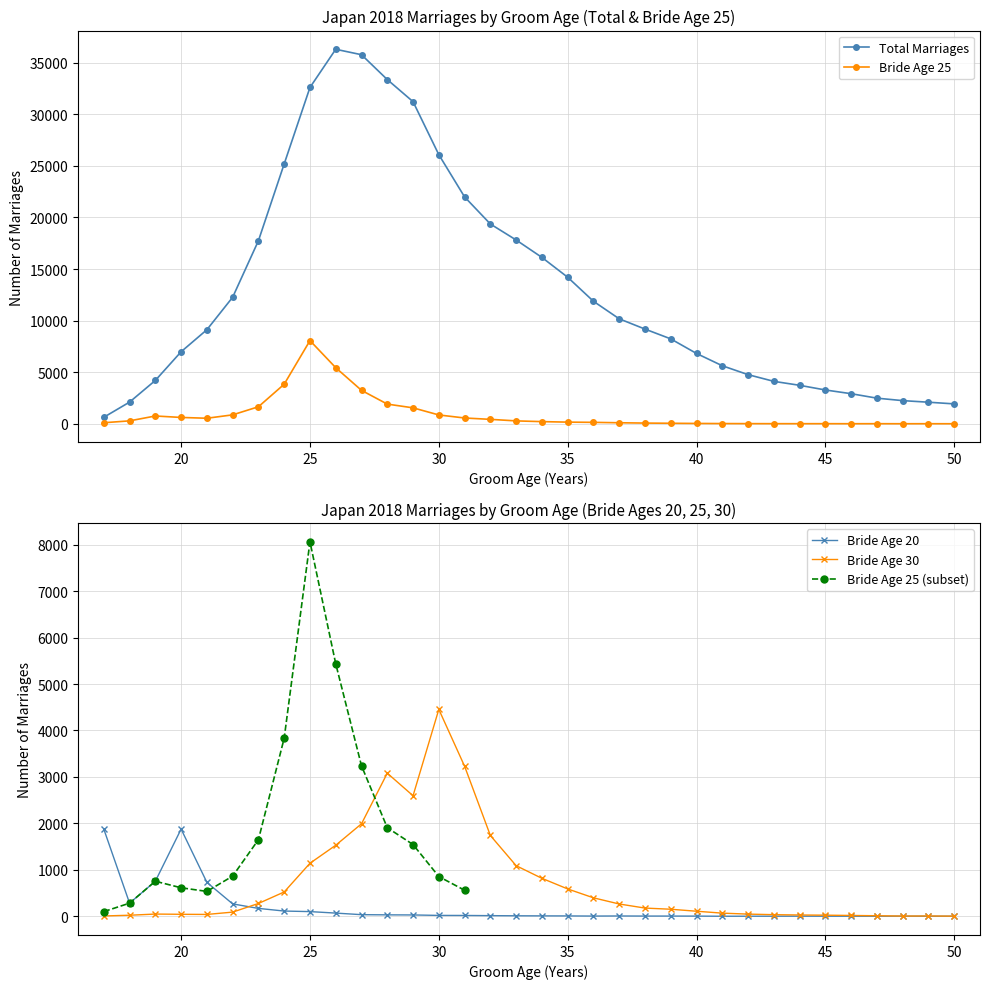

How many intersections are there between Bride Age 20 and Bride Age 30?

1